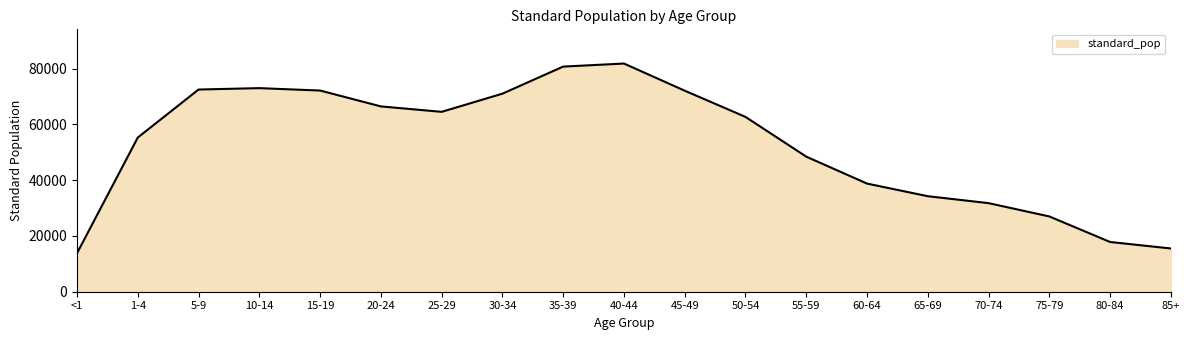

The value at 40-44 is 81851. True or false?

True